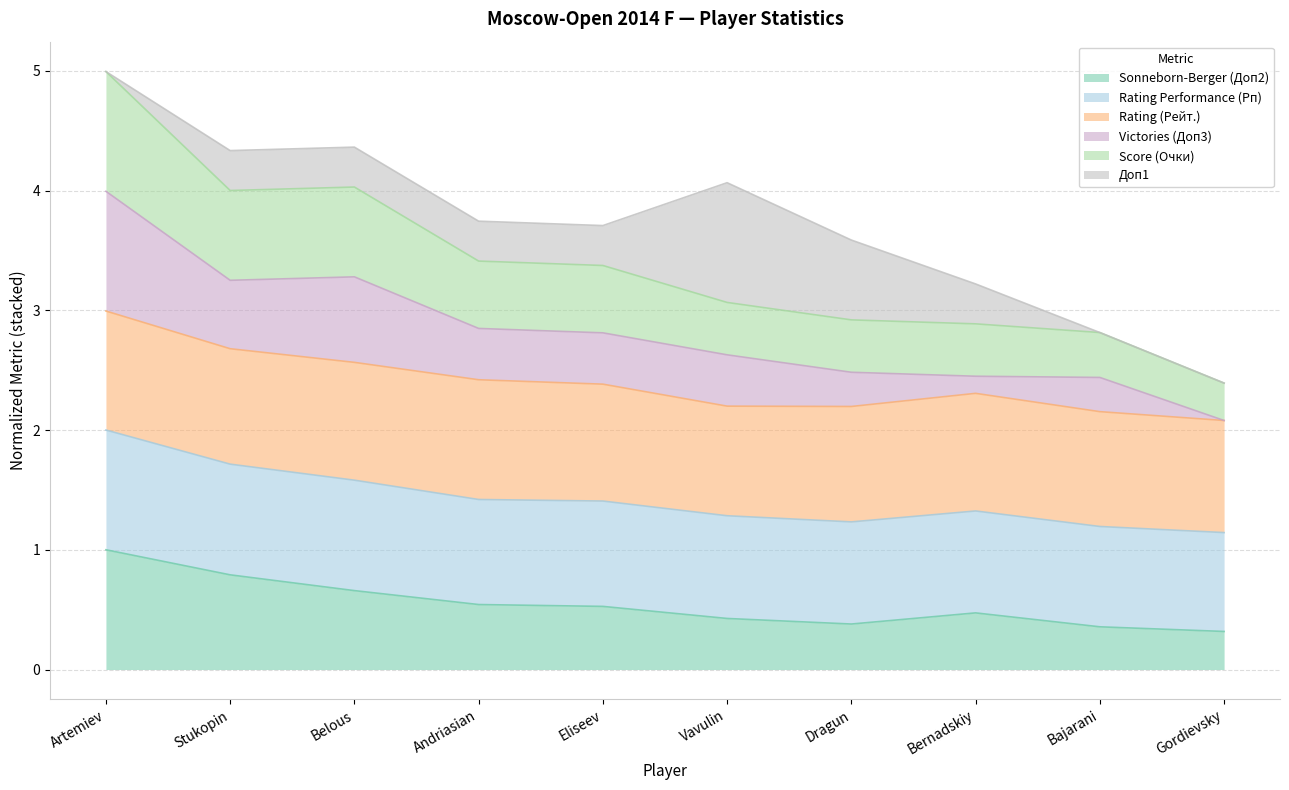

Which category has the highest value in the Sonneborn-Berger (Доп2) series?

Artemiev